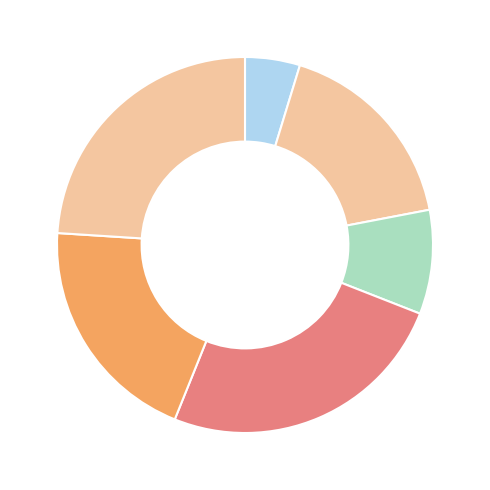

How many slices are in this pie chart?

6